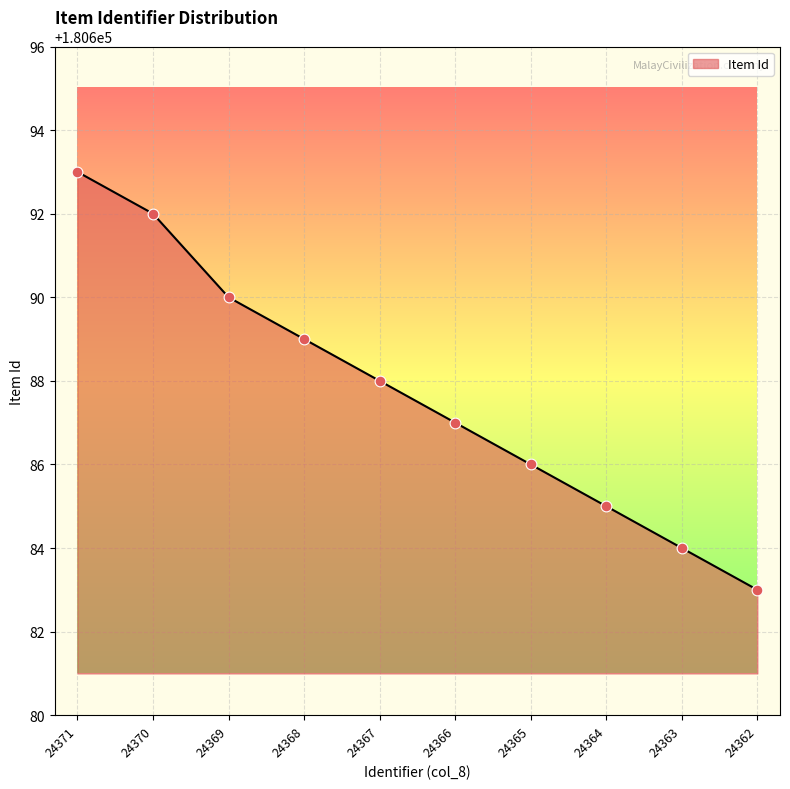

What is the ratio of the value at 24365 to the value at 24363?

1.0